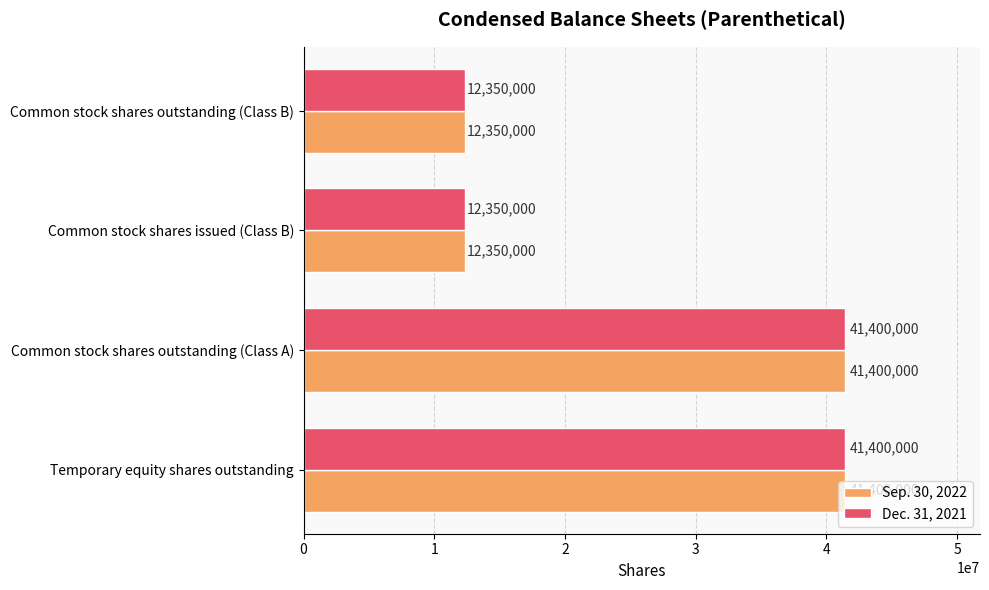

What is the minimum value for Dec. 31, 2021?

12350000